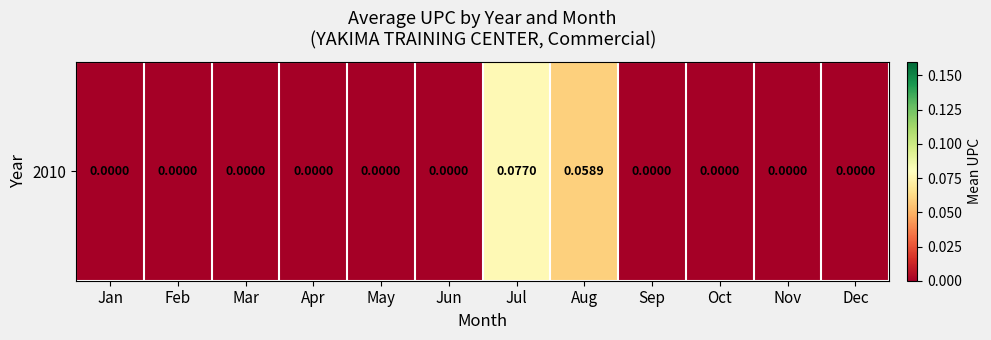

Which has a higher value, Mar or Nov?

Mar